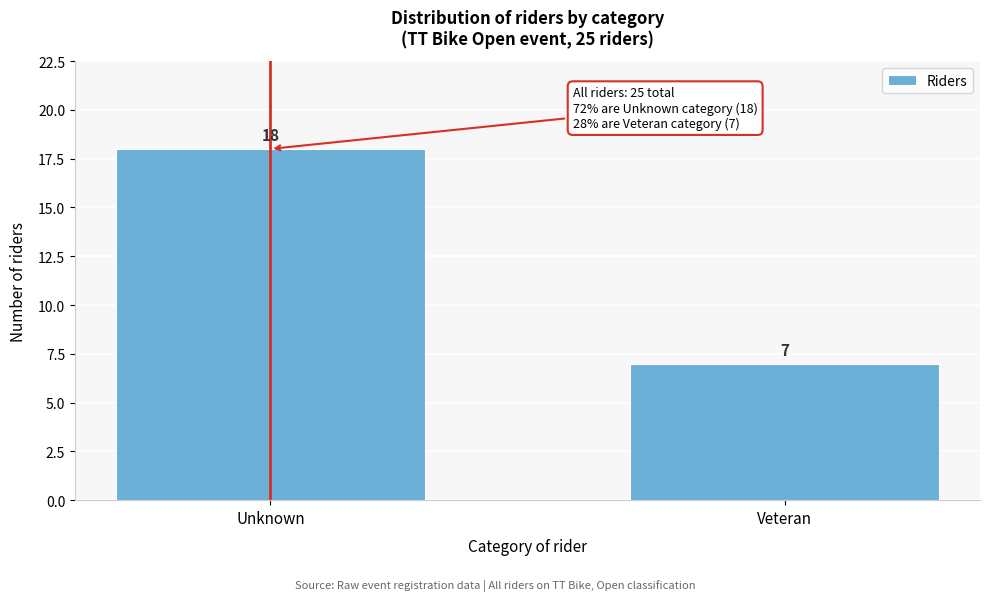

Reading left to right, transcribe all the data shown in this chart.

18	7